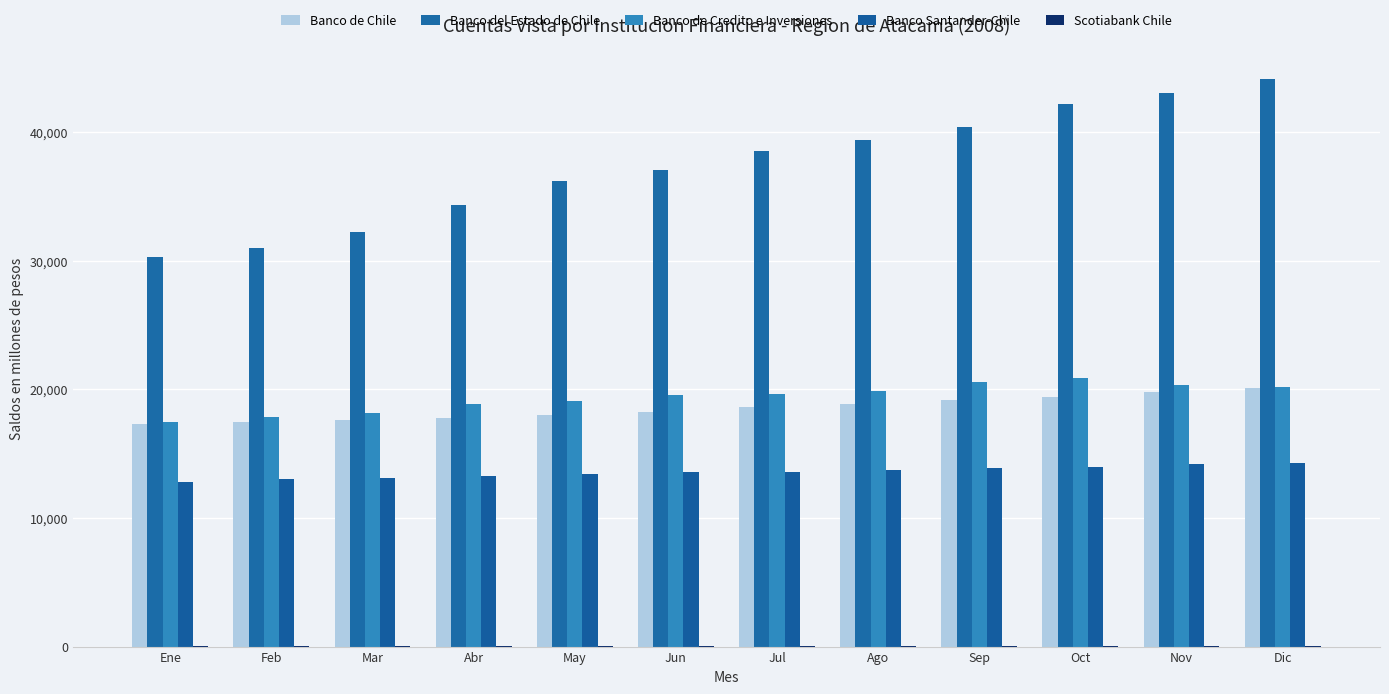

What is the maximum value for Scotiabank Chile?

31